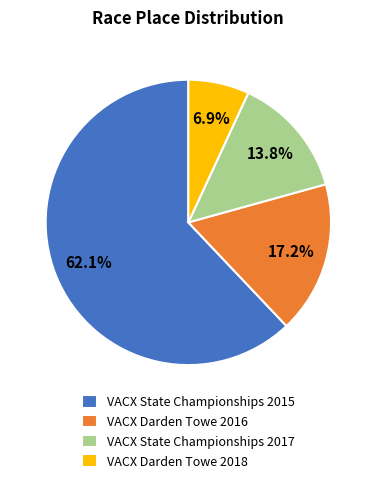

To the nearest percent, what is the difference between the VACX Darden Towe 2018 and VACX State Championships 2017 slice percentages?

7%